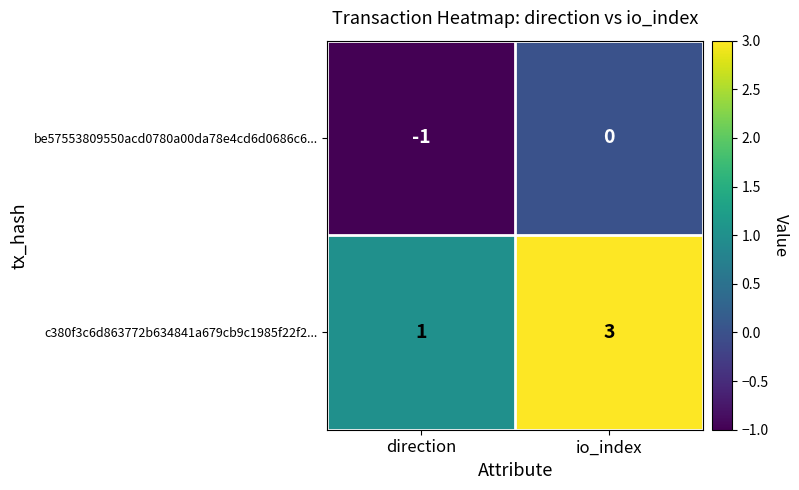

Which series changed the most between direction and io_index?

c380f3c6d863772b634841a679cb9c1985f22f2...